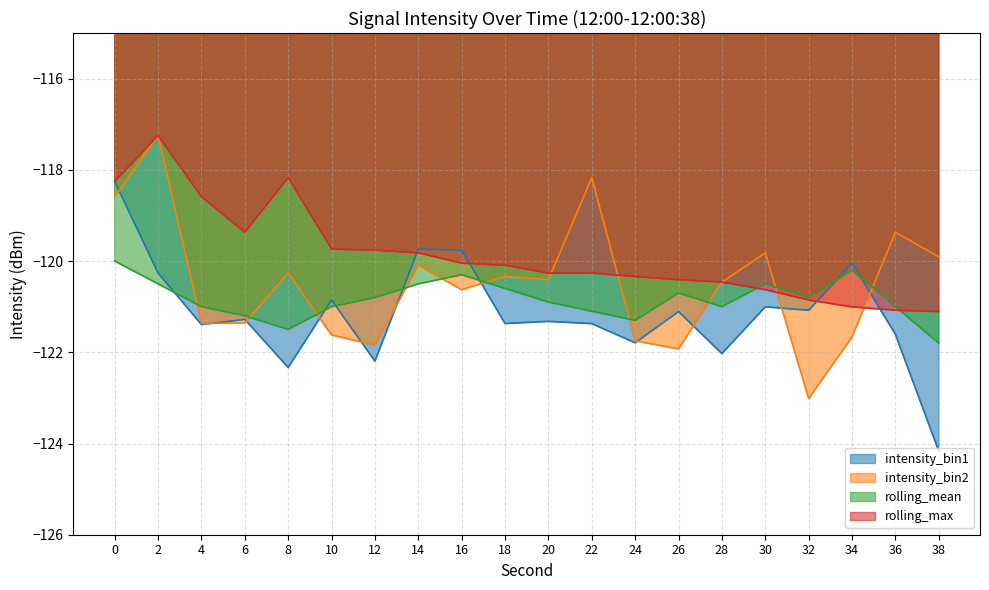

What is the value of the intensity_bin1 point at the 11th from the left?

-121.3